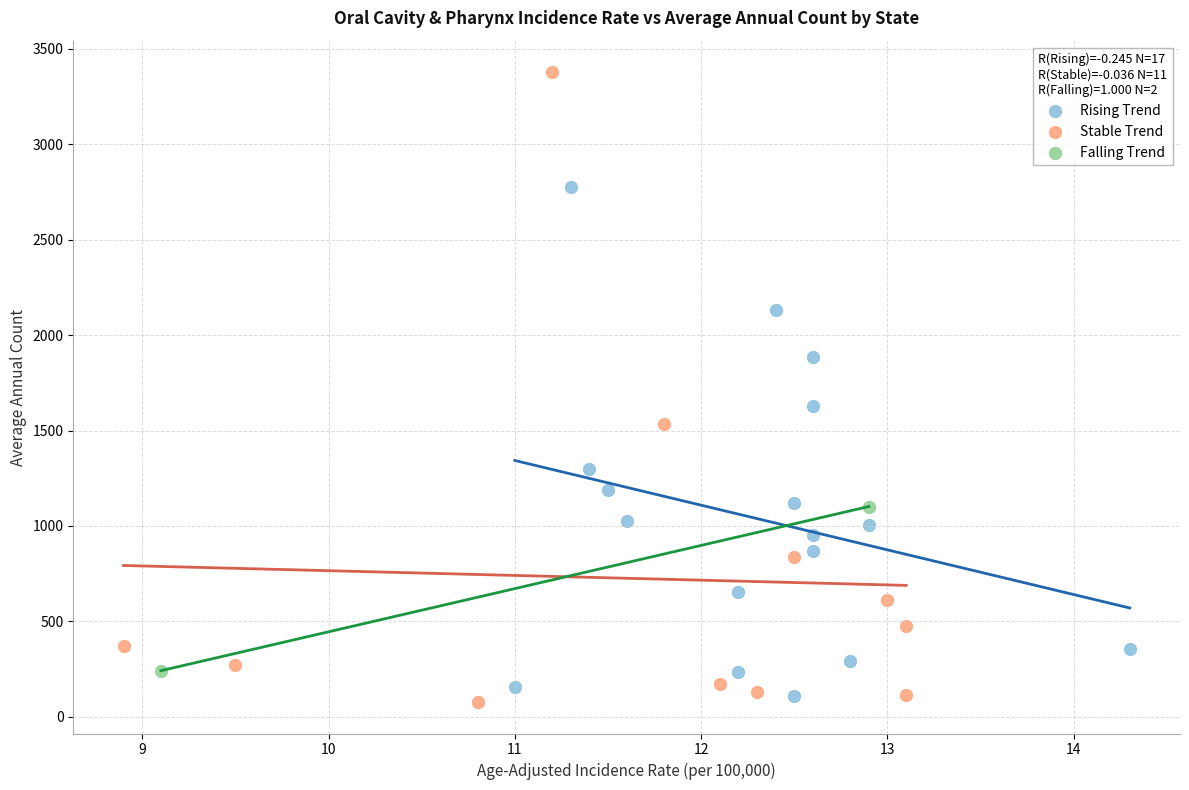

Which series reaches the maximum Y coordinate?

Stable Trend